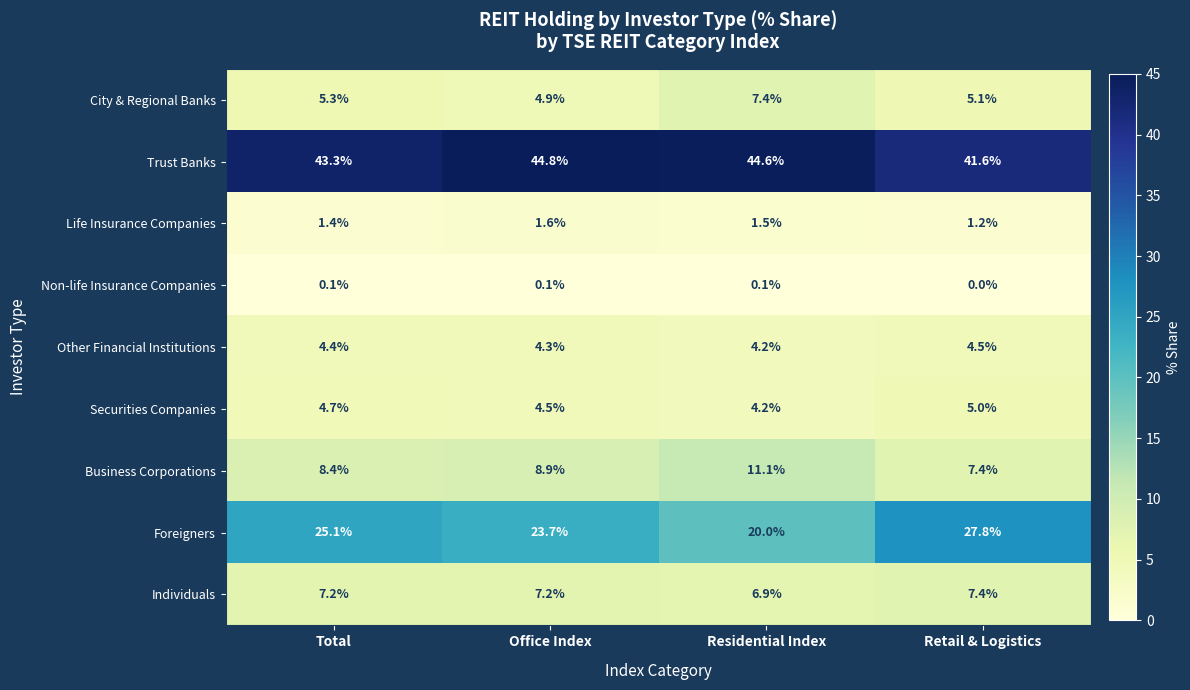

What is the difference between the maximum and minimum values in the City & Regional Banks series?

2.5